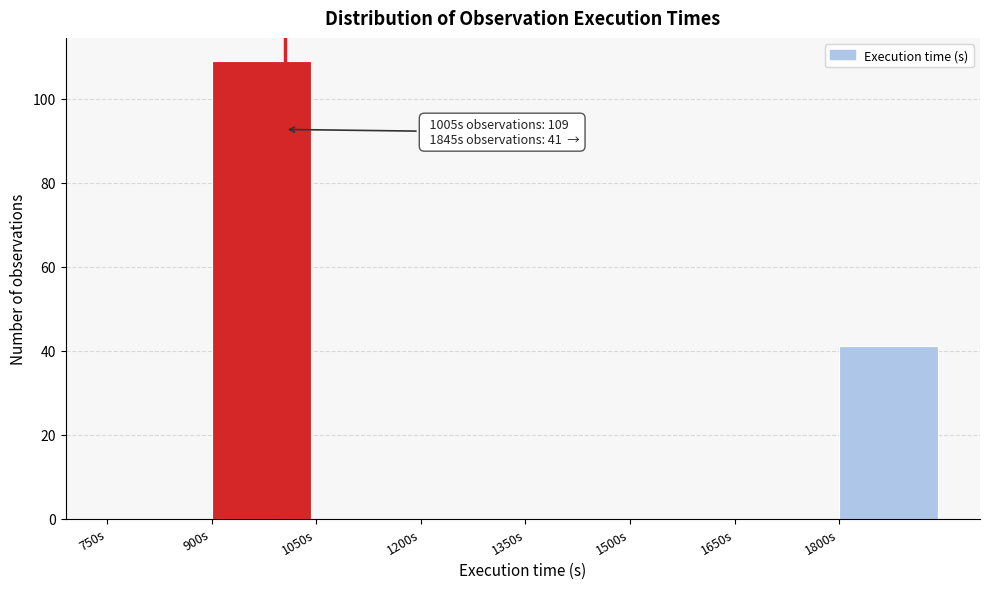

Which range on the x-axis has the tallest bar?

900 to 1050